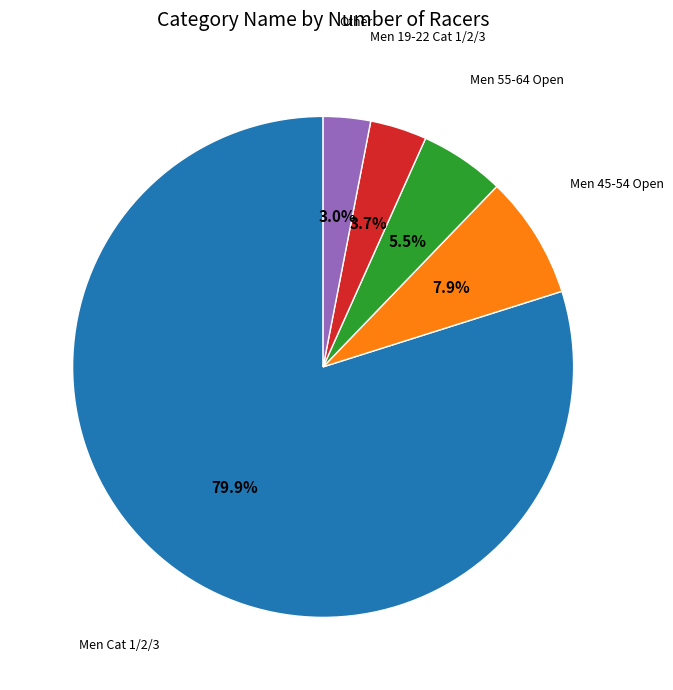

Is there a majority slice in this chart?

Yes